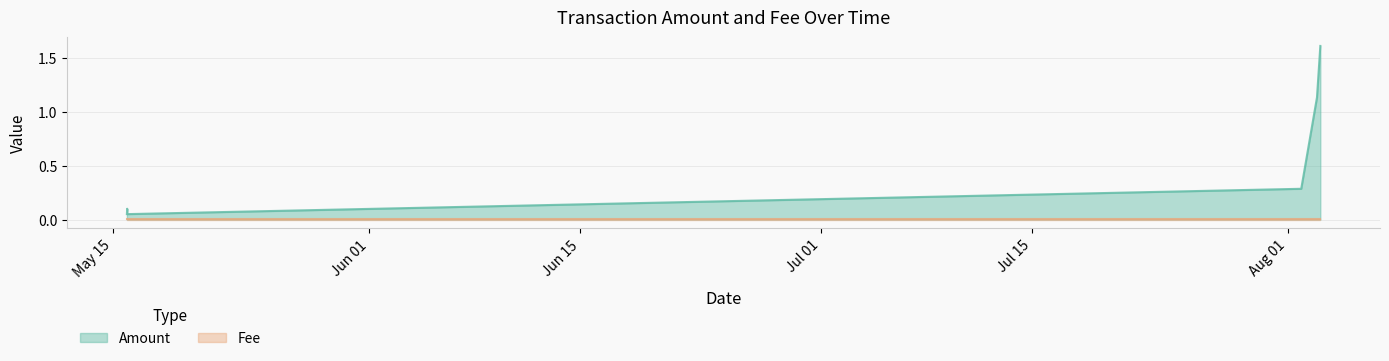

How many interior local valleys (lower than both neighbors) does the data have?

1